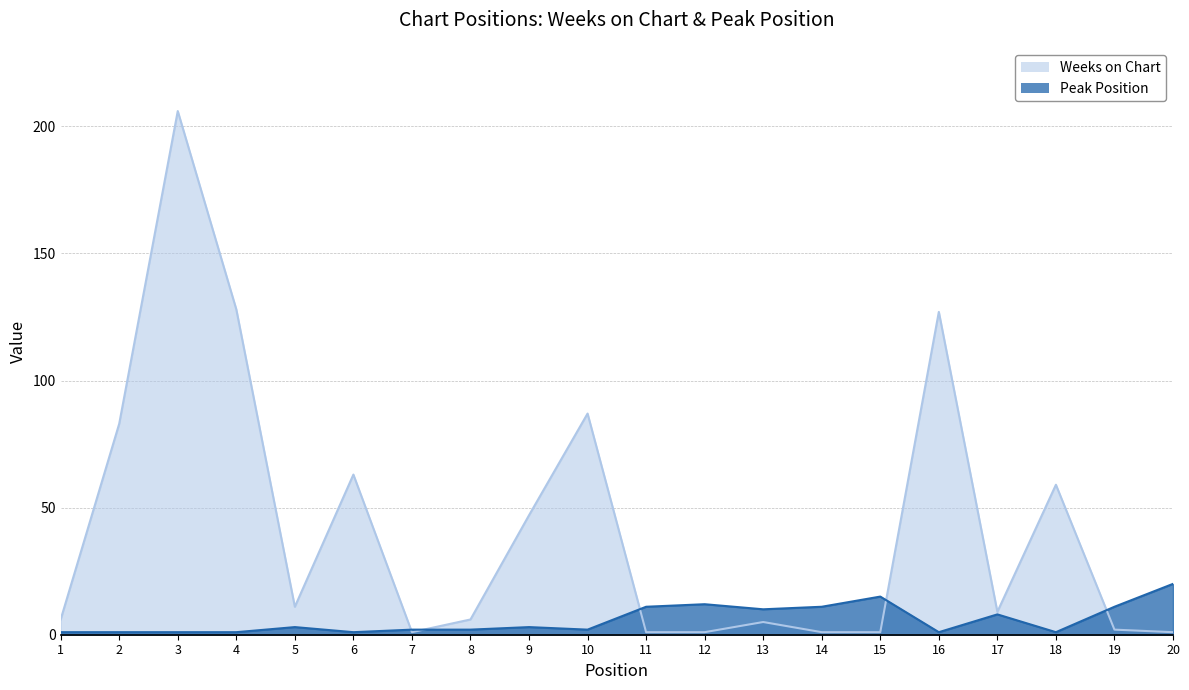

At how many categories does at least one series exceed 195?

1